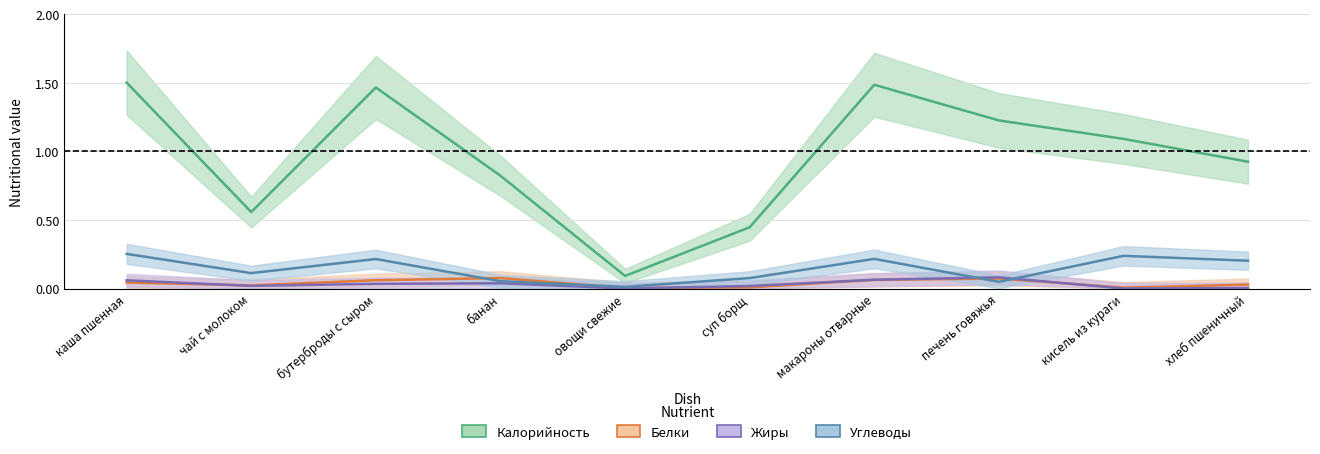

True or false: Белки has more than 2 points higher than both neighbors.

False